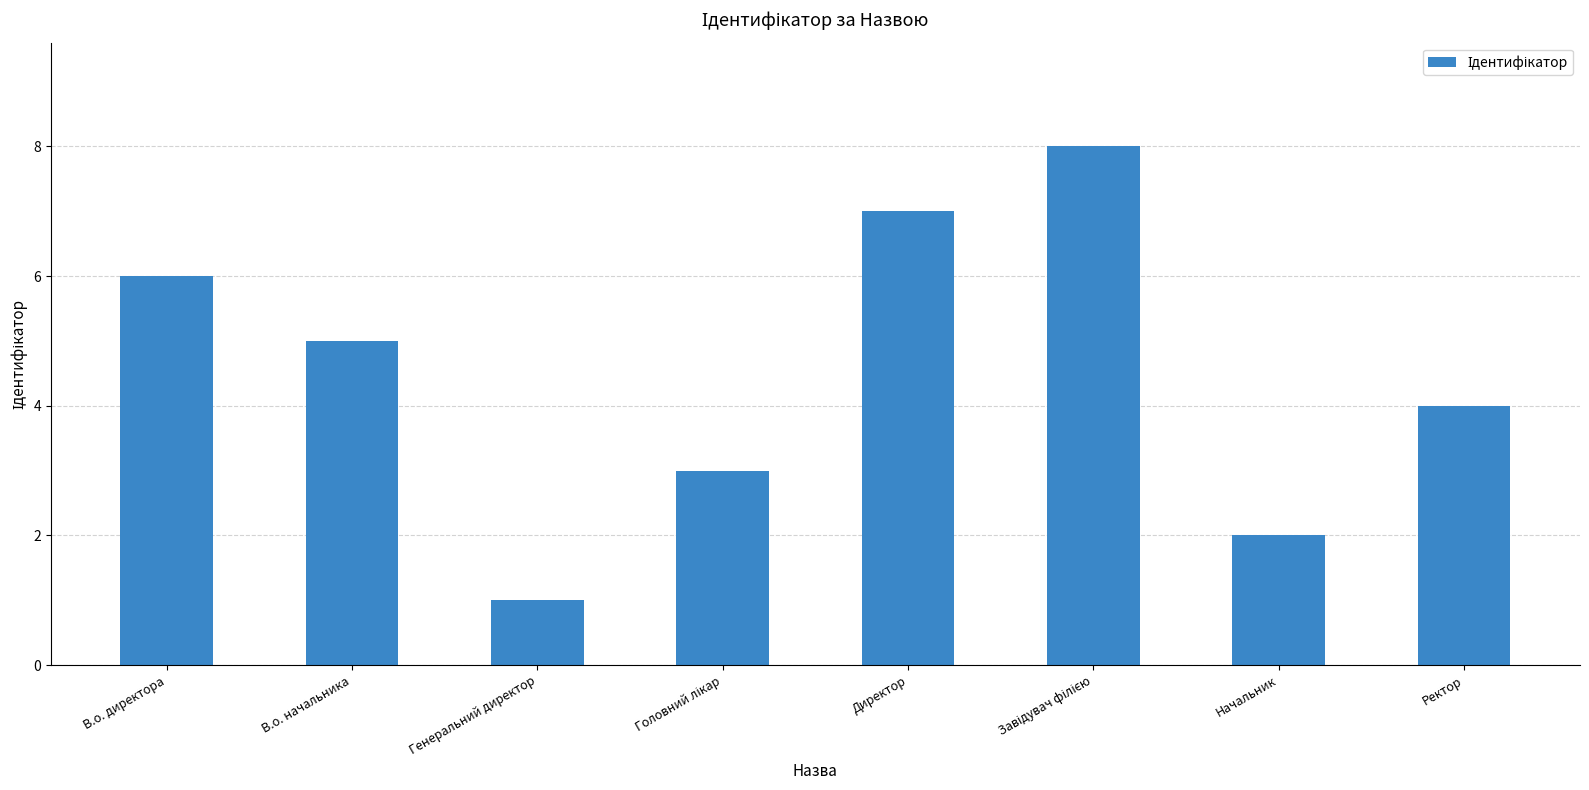

What is the difference between the values at В.о. директора and В.о. начальника?

1